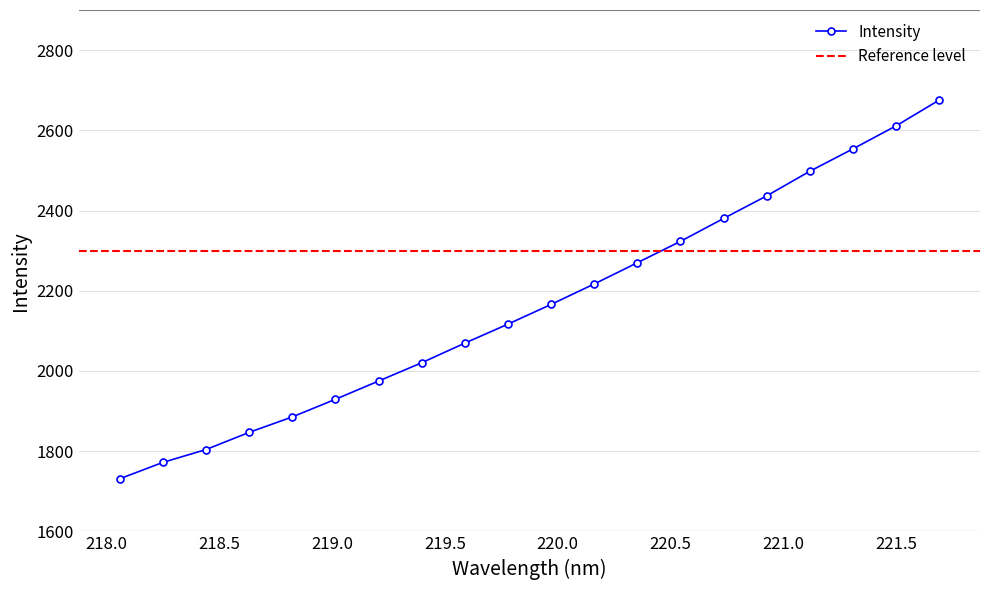

Reading left to right, list all the values displayed in this chart.

218.0596=1731.3	218.2508=1772.1	218.442=1804.2	218.6332=1847.1	218.8244=1885.5	219.0156=1929.5	219.2067=1975.0	219.3979=2020.6	219.589=2069.5	219.7801=2116.9	219.9712=2166.0	220.1623=2217.0	220.3533=2269.9	220.5444=2323.2	220.7354=2380.3	220.9264=2436.6	221.1174=2497.9	221.3083=2553.6	221.4993=2611.0	221.6902=2675.2